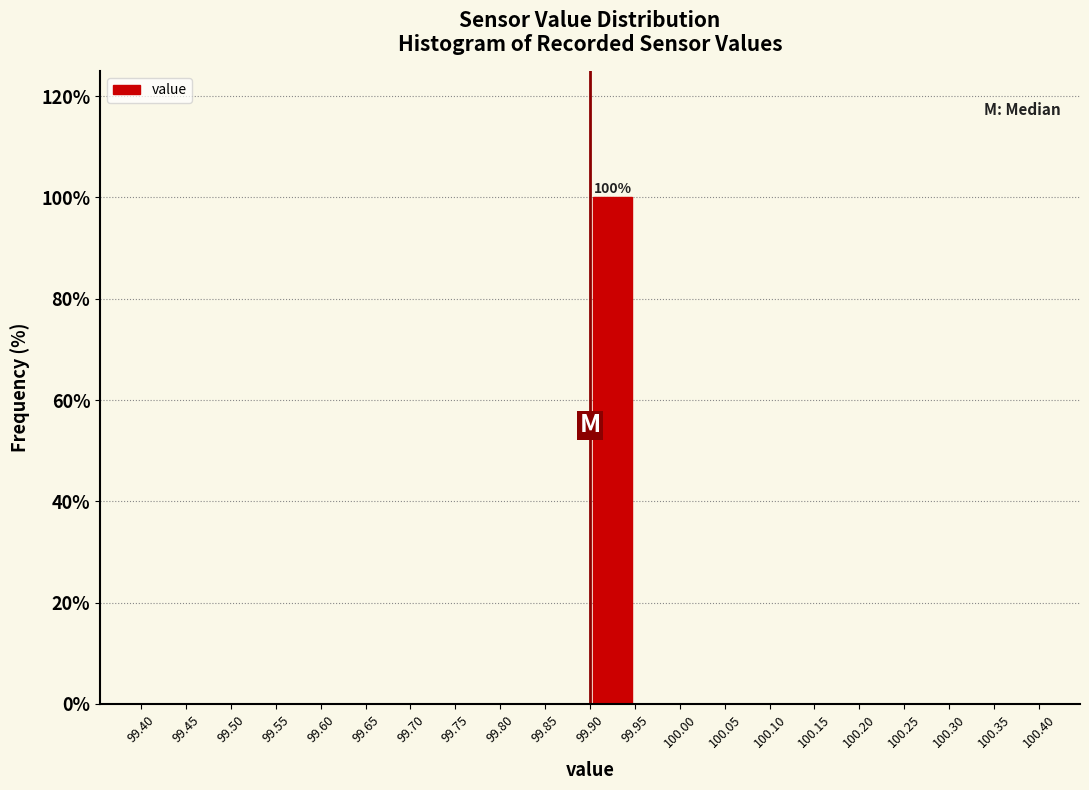

Which range on the x-axis has the tallest bar?

99.90 to 99.95